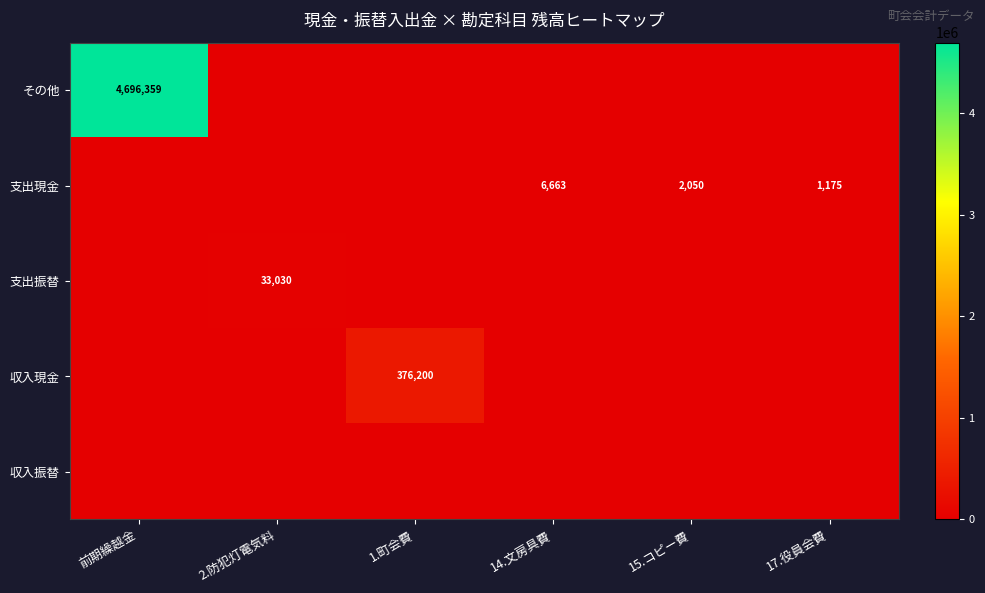

Is the value of その他 at 前期繰越金 greater than the value of 支出現金 at 17.役員会費?

Yes